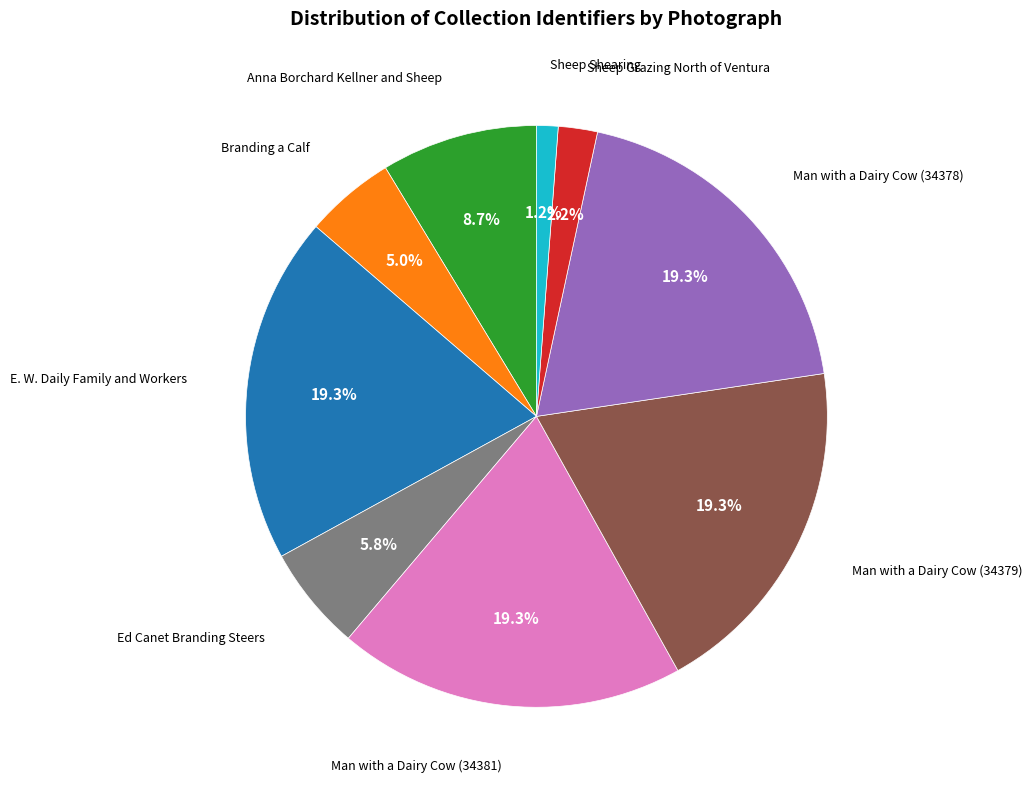

How many slices are in this pie chart?

9